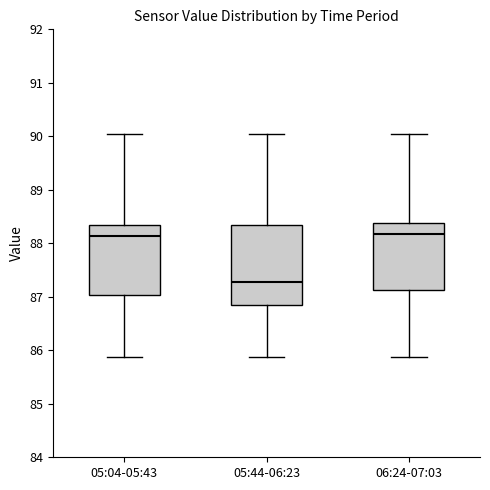

Where is the lower edge of the box for 05:44-06:23 on the y-axis? The values are not printed on the chart, so give them approximately, as read against the axis.

86.9